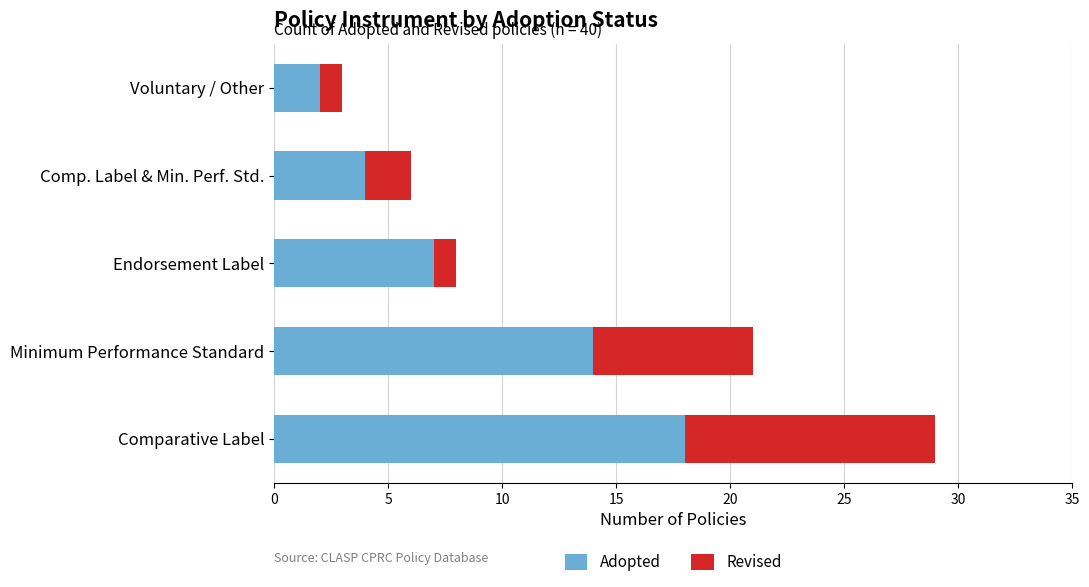

At which label does Adopted reach its minimum?

Voluntary / Other